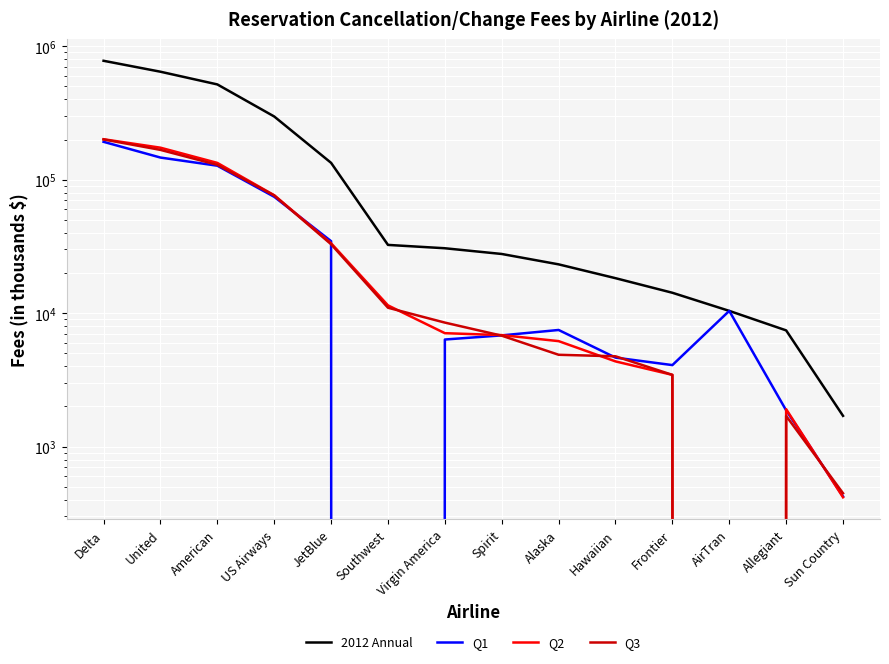

What are all the series names shown in the legend?

2012 Annual, Q1, Q2, Q3